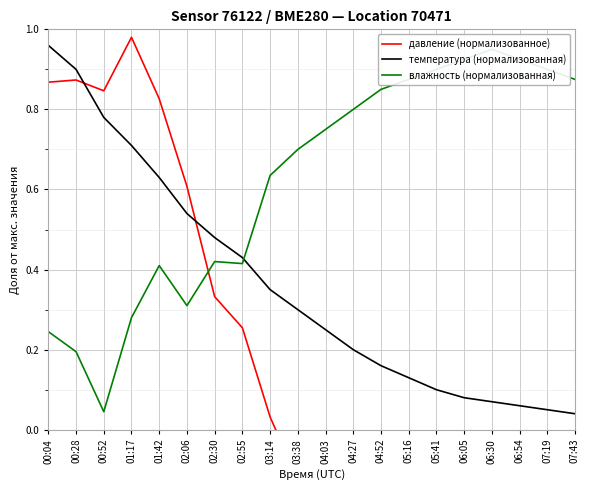

What is the approximate value of влажность (нормализованная) at 02:06?

0.3